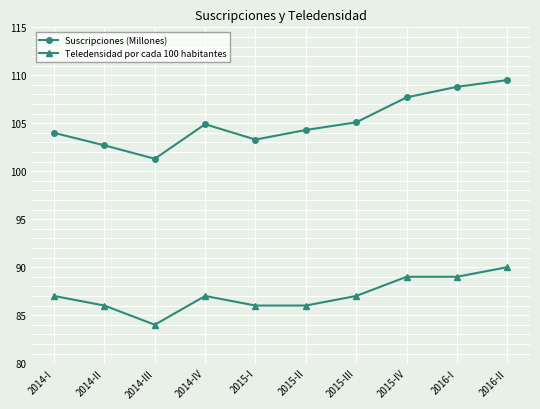

Reading right to left, list all the values displayed in this chart.

Suscripciones (Millones): 2016-II=109.5	2016-I=108.8	2015-IV=107.7	2015-III=105.1	2015-II=104.3	2015-I=103.3	2014-IV=104.9	2014-III=101.3	2014-II=102.7	2014-I=104.0
Teledensidad por cada 100 habitantes: 2016-II=90.0	2016-I=89.0	2015-IV=89.0	2015-III=87.0	2015-II=86.0	2015-I=86.0	2014-IV=87.0	2014-III=84.0	2014-II=86.0	2014-I=87.0